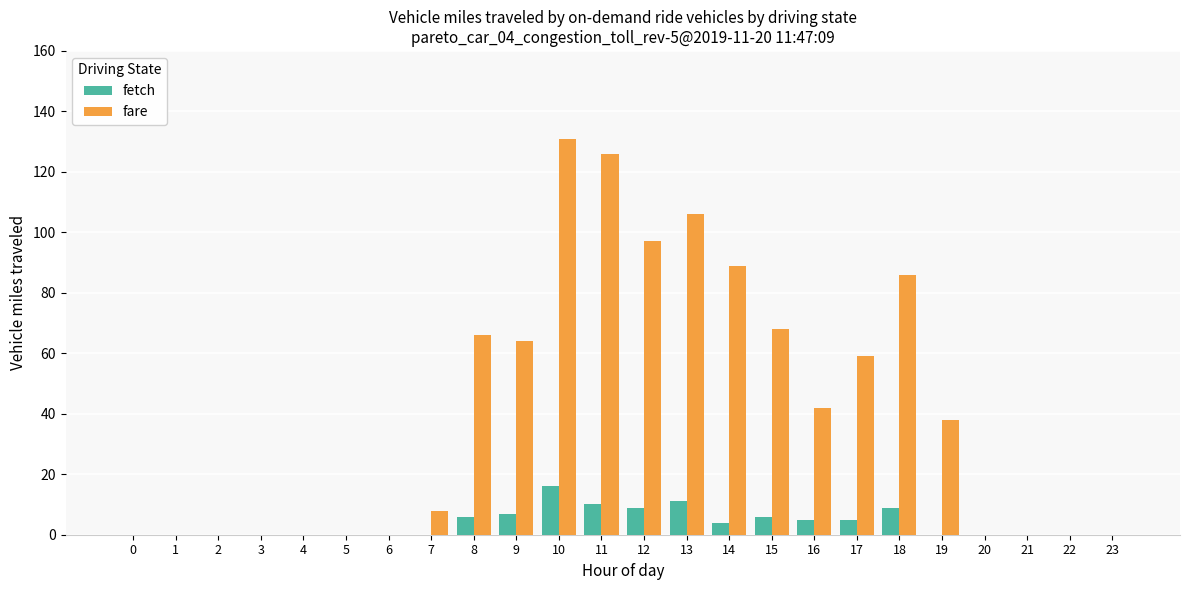

Which category has the highest value in the fetch series?

10